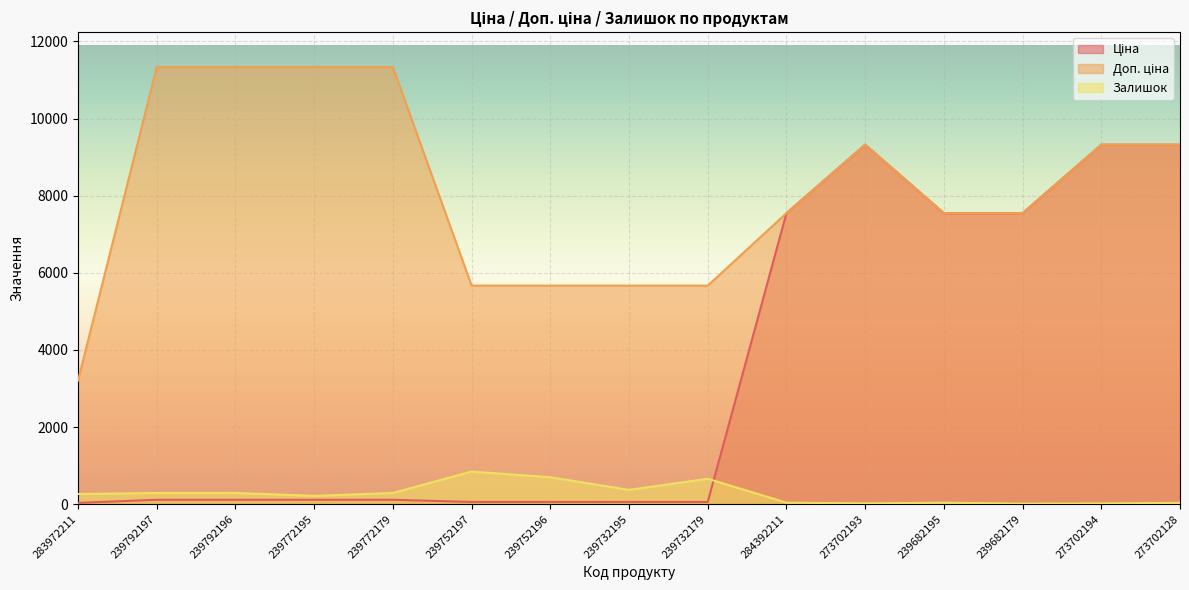

What is the difference between the maximum and minimum values in the Доп. ціна series?

8129.0